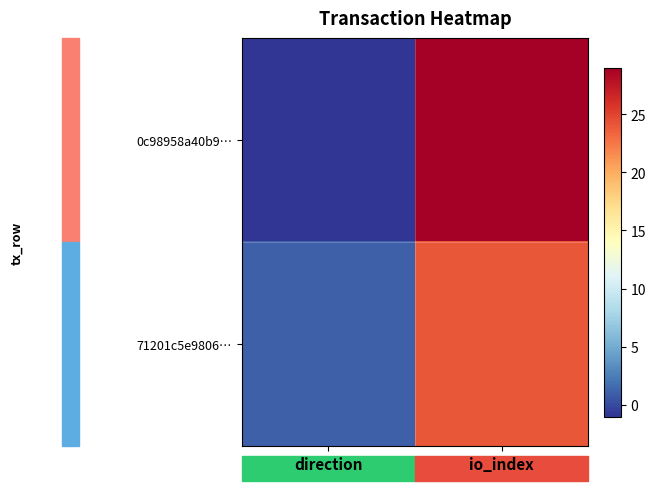

Count the number of categories in the chart.

2